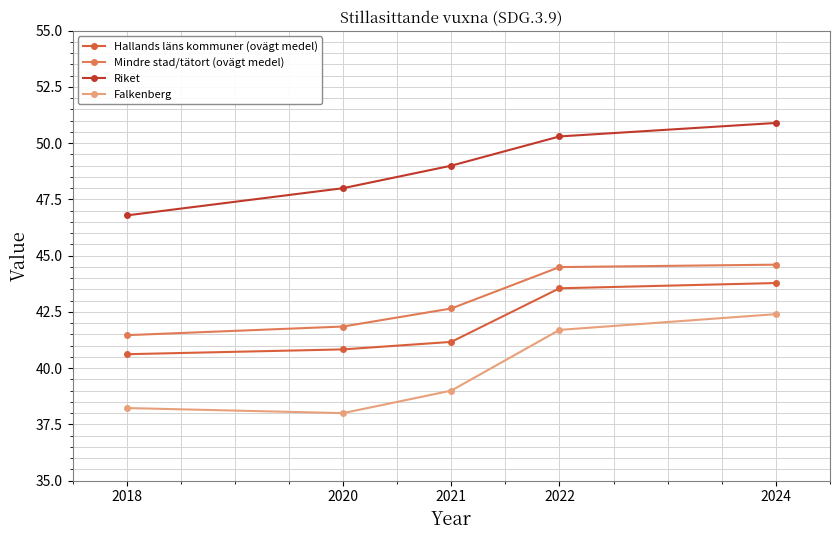

Which series changed the most between 2021 and 2024?

Falkenberg